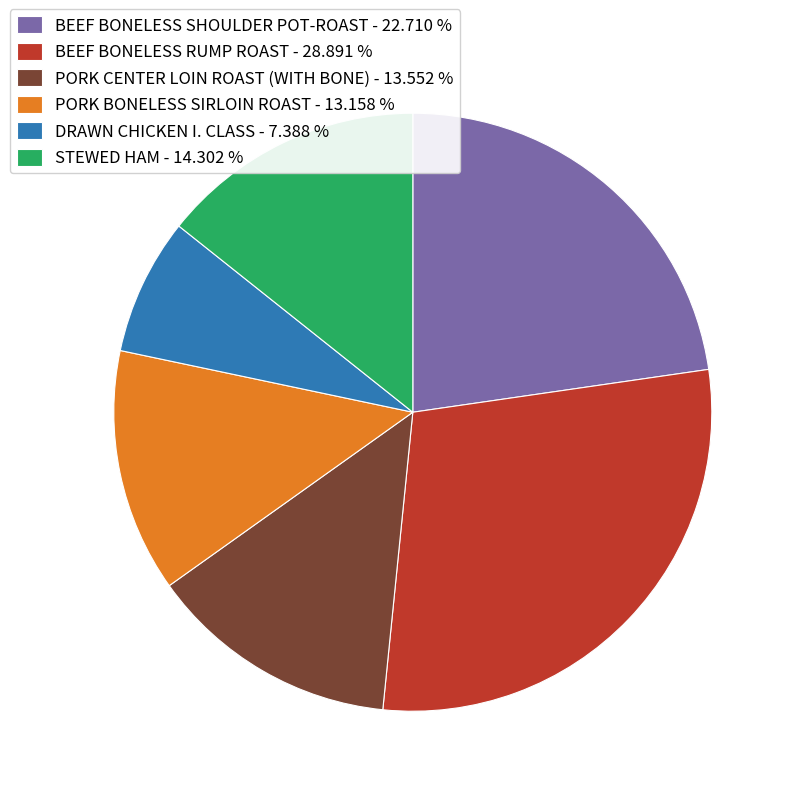

Is the sum of DRAWN CHICKEN I. CLASS - 7.388 % and BEEF BONELESS SHOULDER POT-ROAST - 22.710 % greater than half?

No